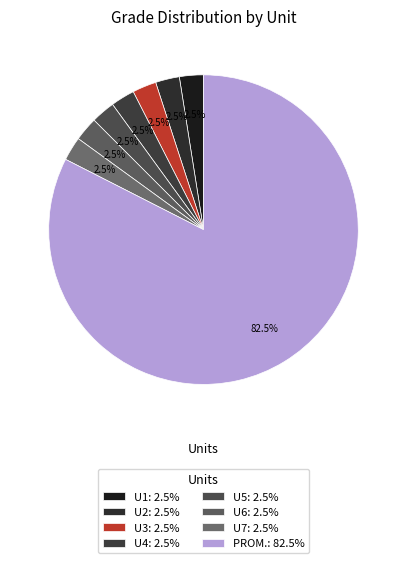

The U7 slice represents 9% of the pie. True or false?

False